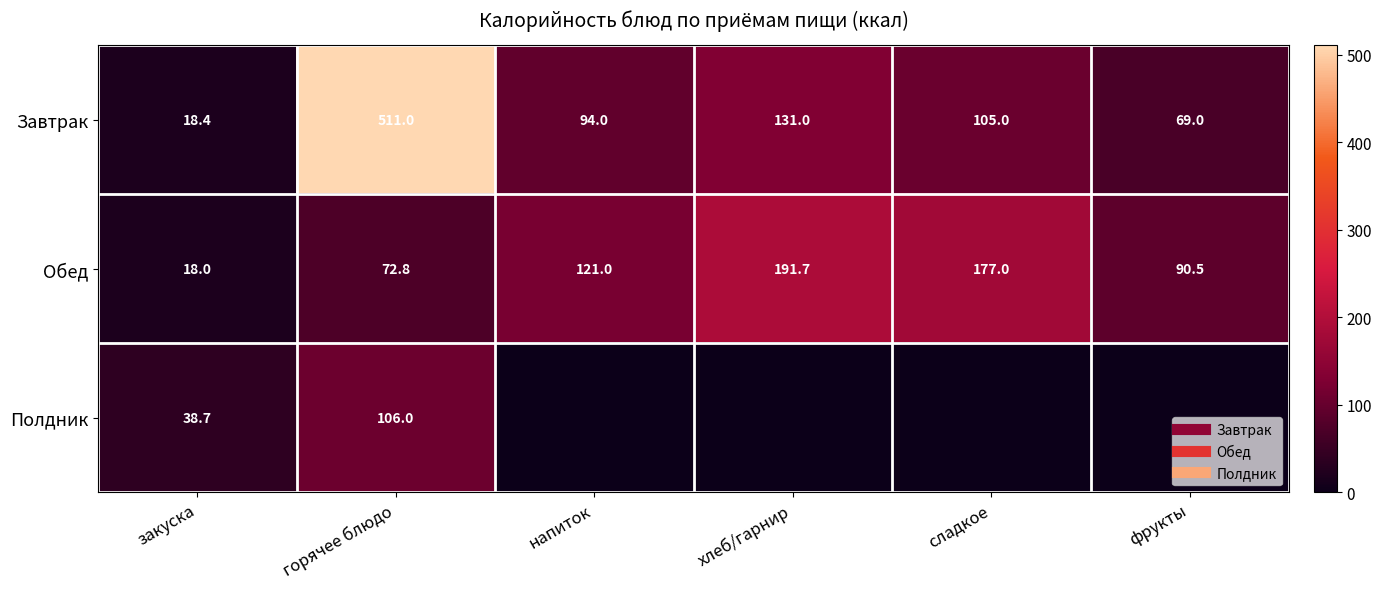

How many values in Полдник are above zero?

2